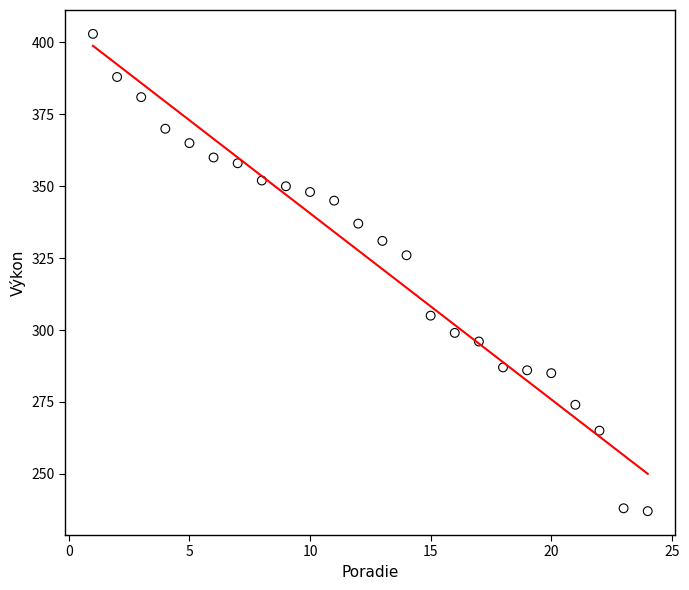

What Y value in the scatter plot is closest to 320?

326